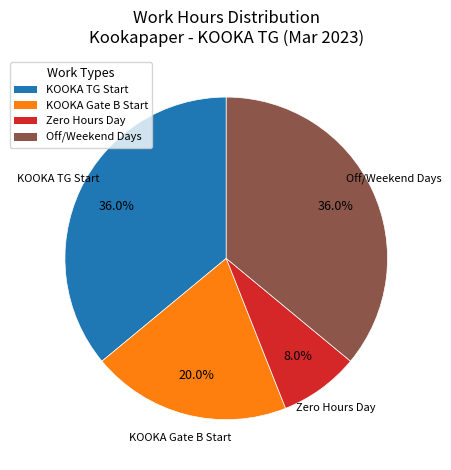

Is there a majority slice in this chart?

No